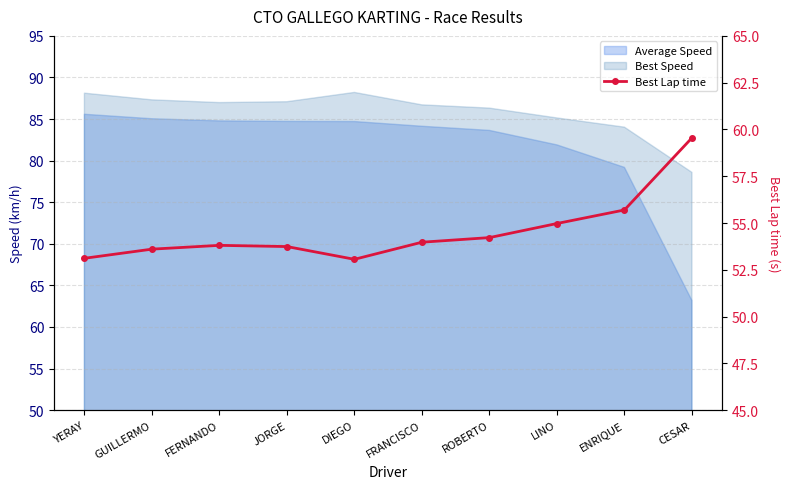

Reading left to right, extract all data points from this chart.

YERAY=53.1	GUILLERMO=53.6	FERNANDO=53.8	JORGE=53.7	DIEGO=53.1	FRANCISCO=54.0	ROBERTO=54.2	LINO=55.0	ENRIQUE=55.7	CESAR=59.6